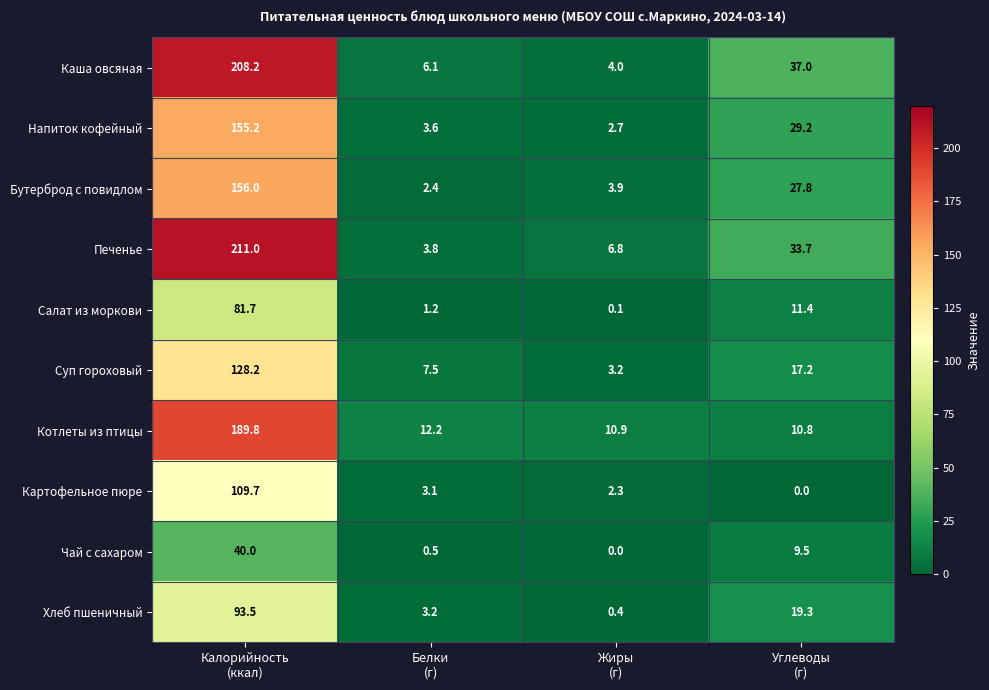

What is the lowest value of the Каша овсяная series?

4.0